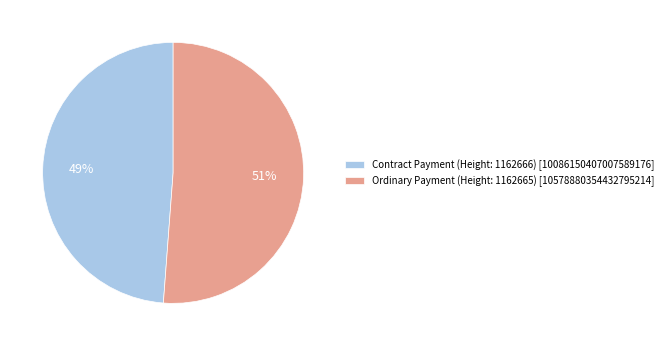

Which category accounts for the majority?

Ordinary Payment (Height: 1162665)